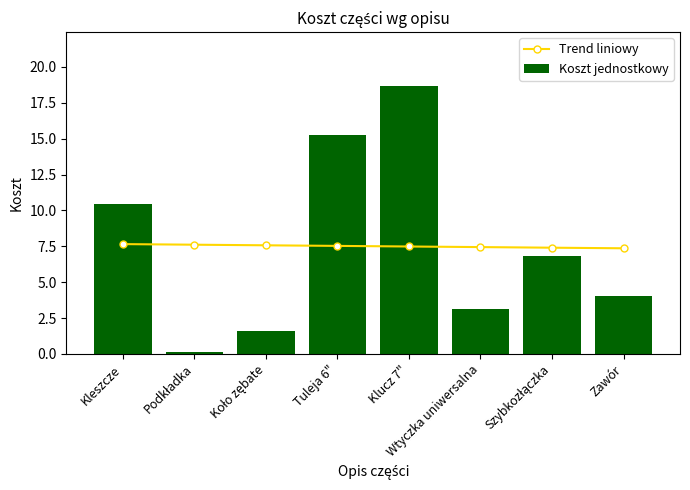

What is the smallest value displayed?

0.1